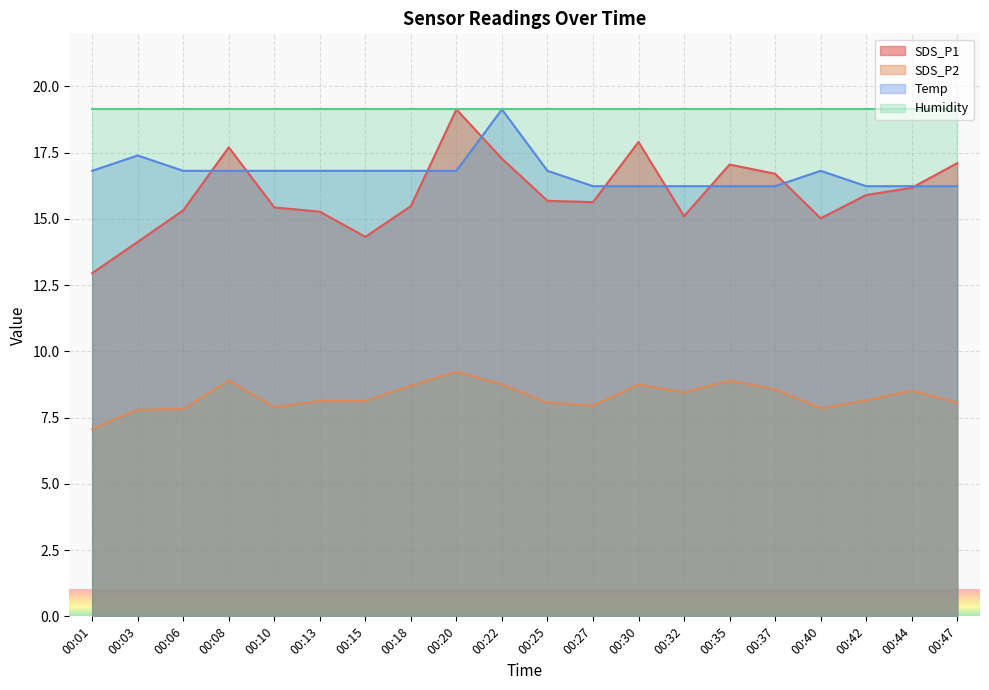

True or false: SDS_P2 and Temp cross at least once.

False